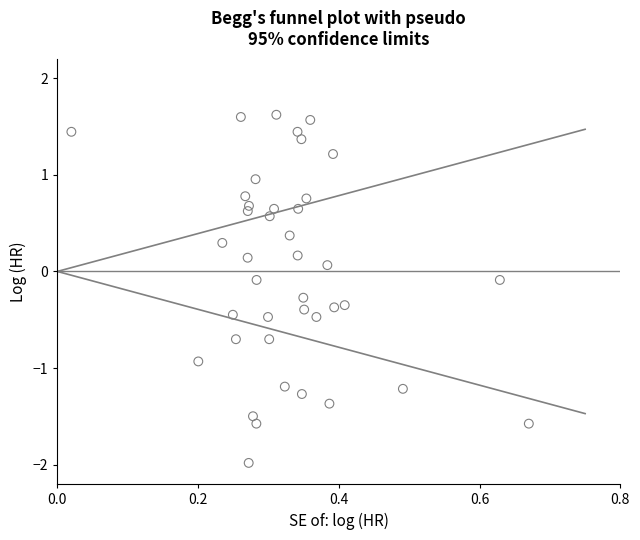

What is the range of X values (max minus min)?

0.7